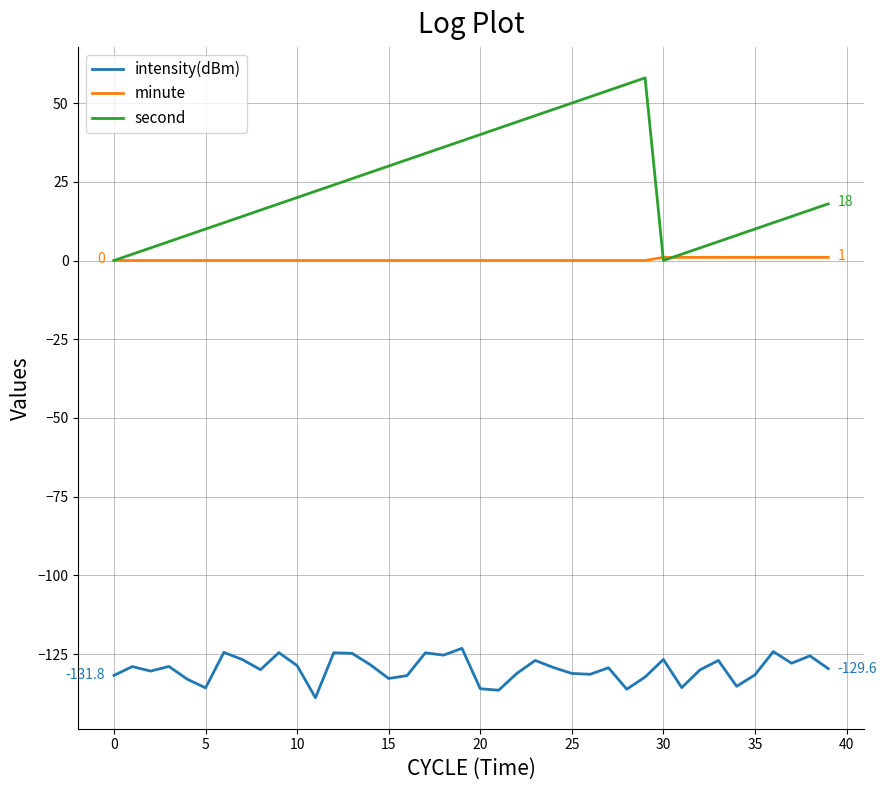

Which series has the largest total across all categories?

second